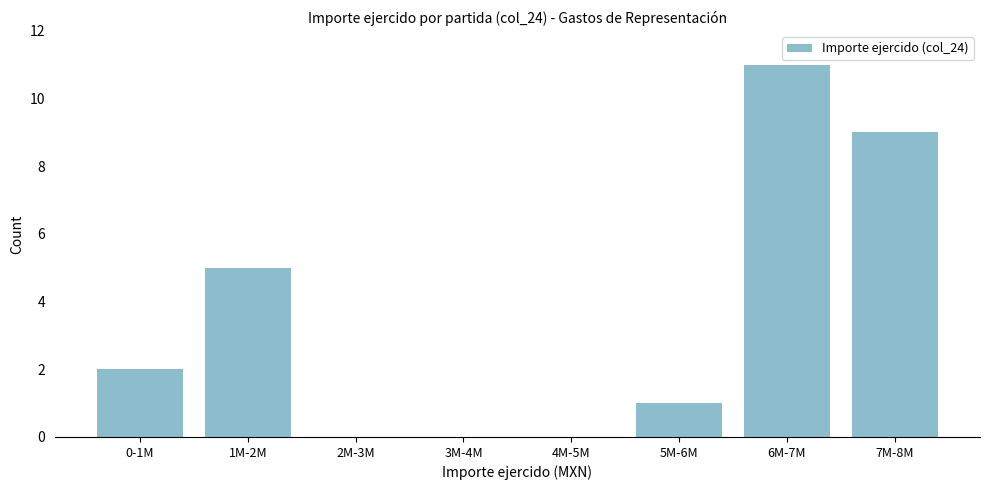

Reading left to right, extract all data points from this chart.

0-1M=2	1M-2M=5	2M-3M=0	3M-4M=0	4M-5M=0	5M-6M=1	6M-7M=11	7M-8M=9